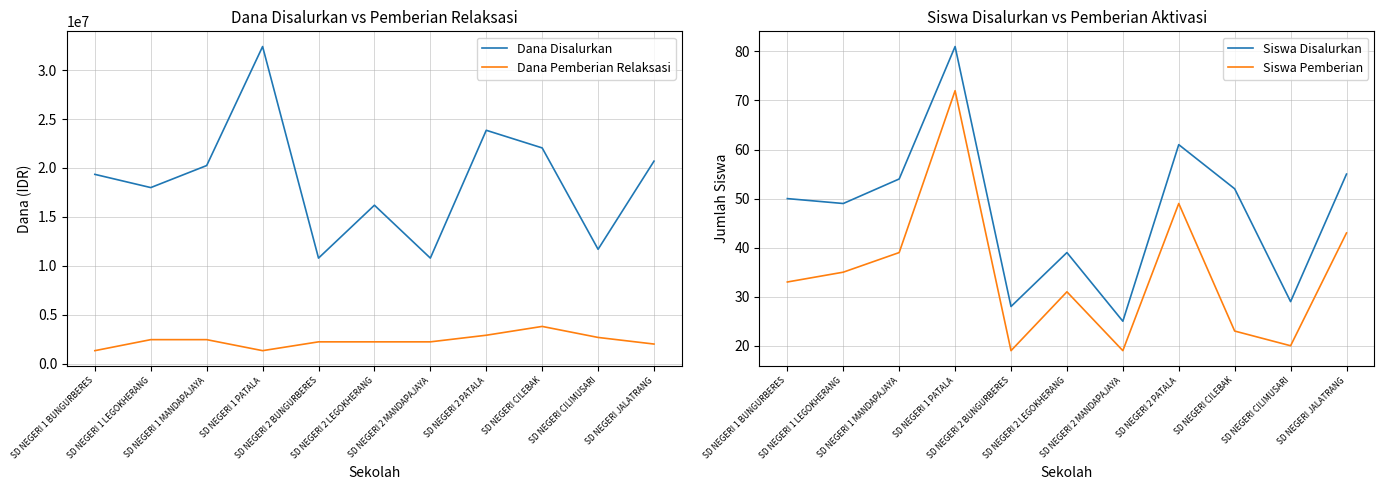

Which series has the largest range (max minus min)?

Dana Disalurkan